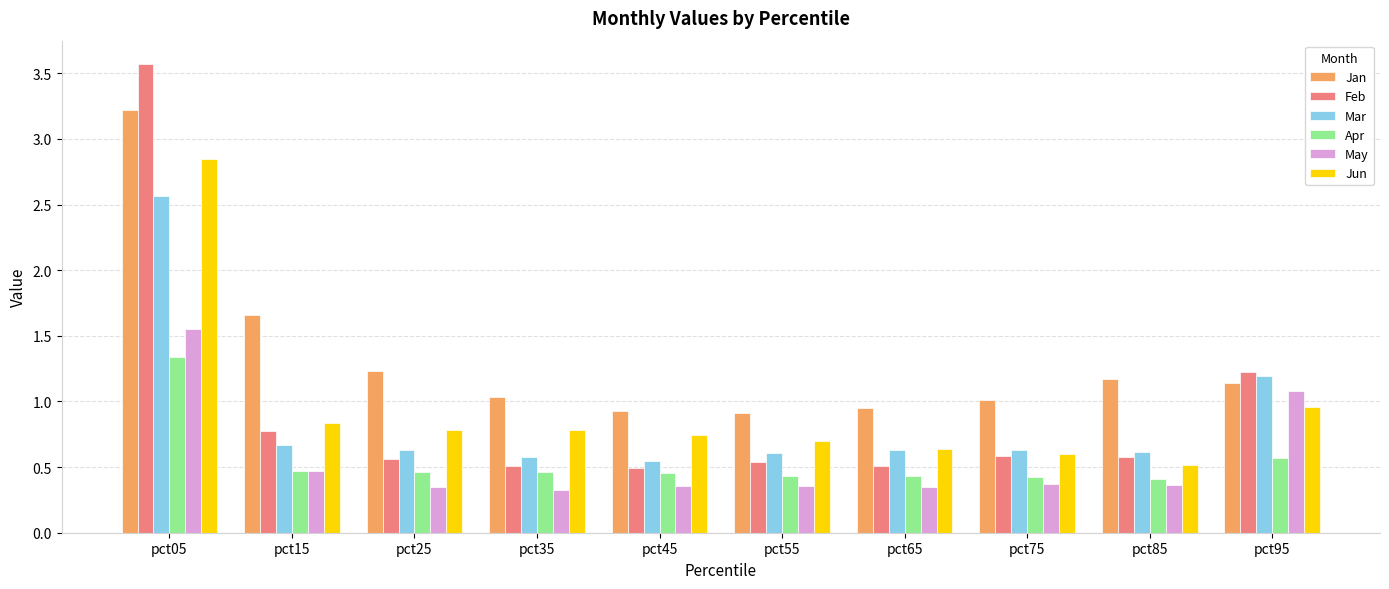

Which label corresponds to the largest value in the chart?

pct05